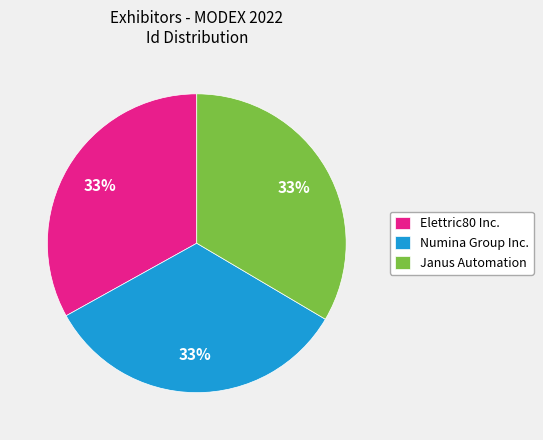

What is the ratio of the value at Elettric80 Inc. to the value at Janus Automation?

1.0